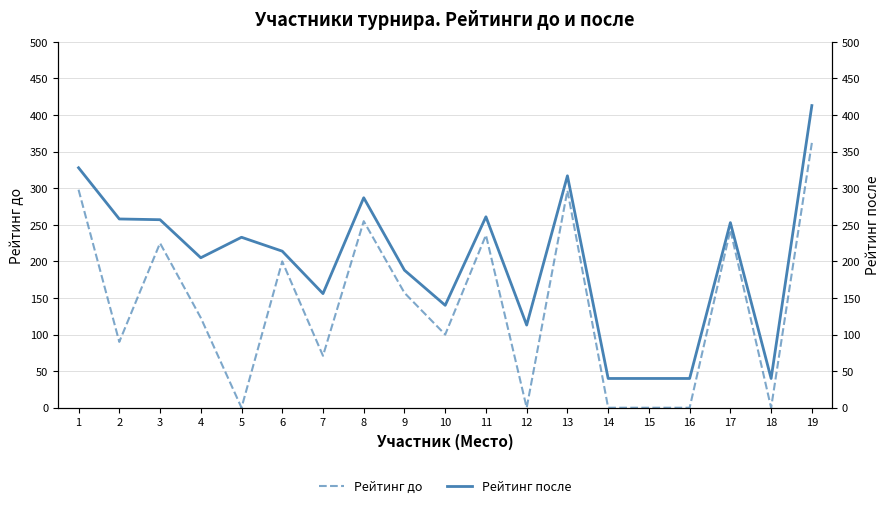

What is the sum of all Рейтинг до values?

2657